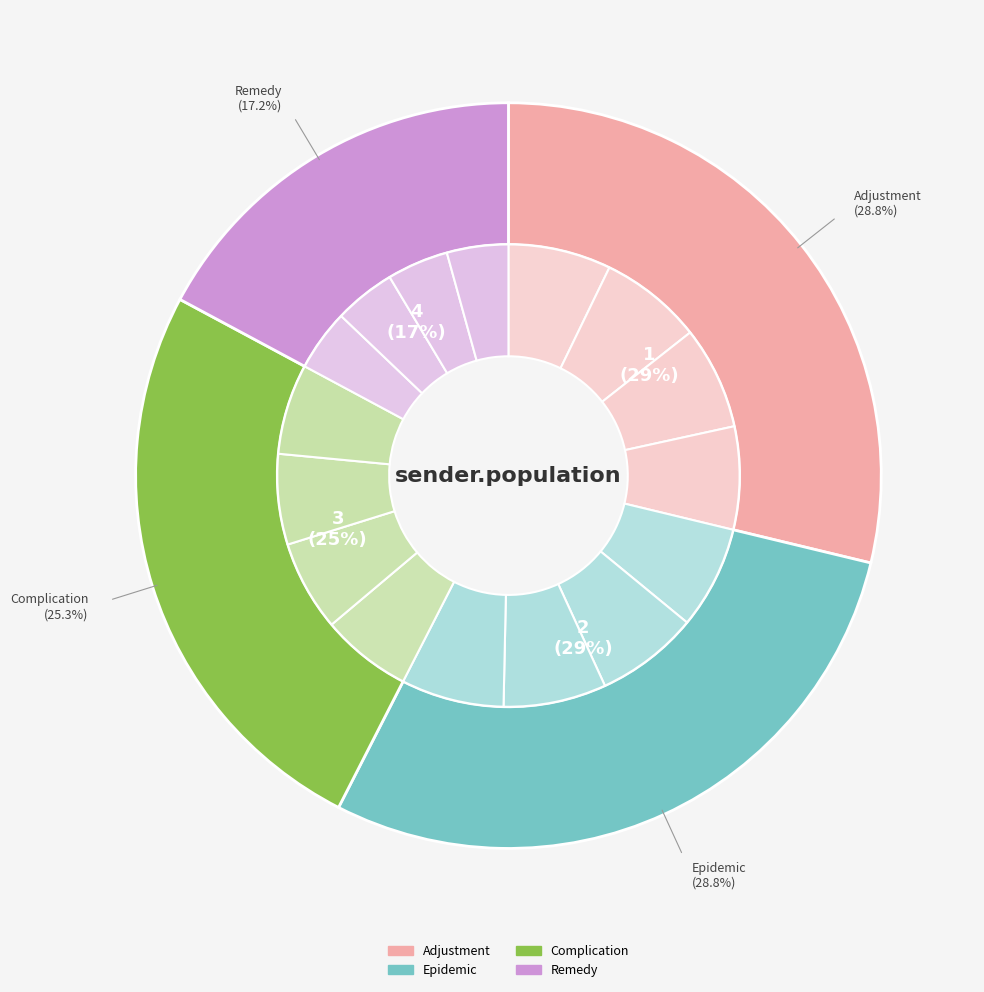

To the nearest percent, what is the combined percentage of Complication and Adjustment?

54%